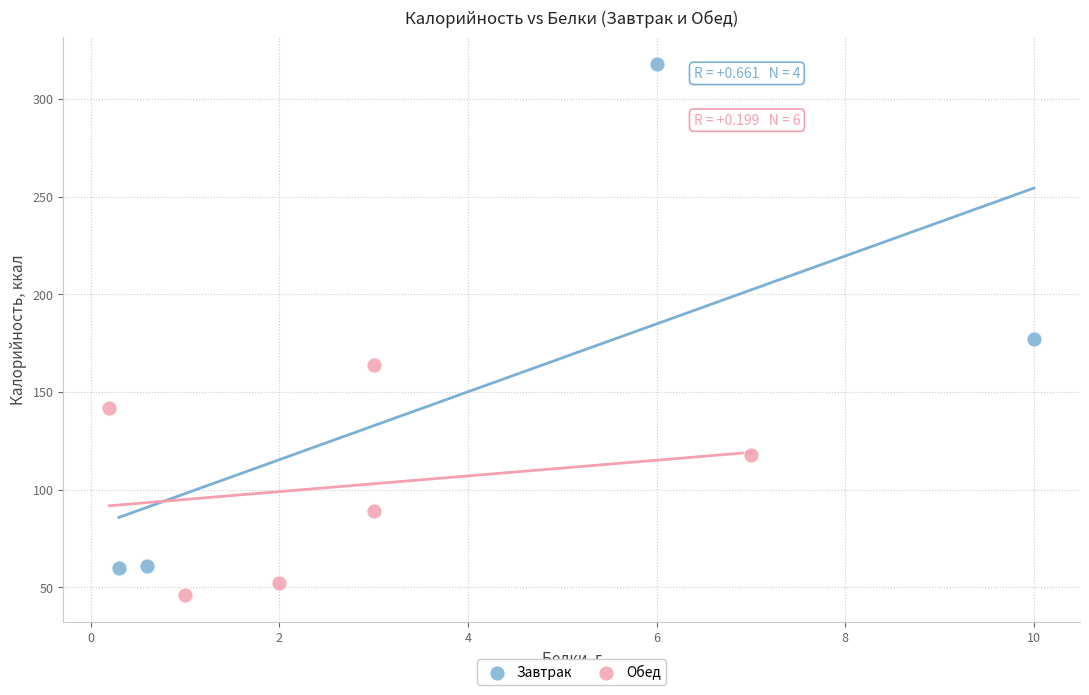

Which series reaches the maximum Y coordinate?

Завтрак